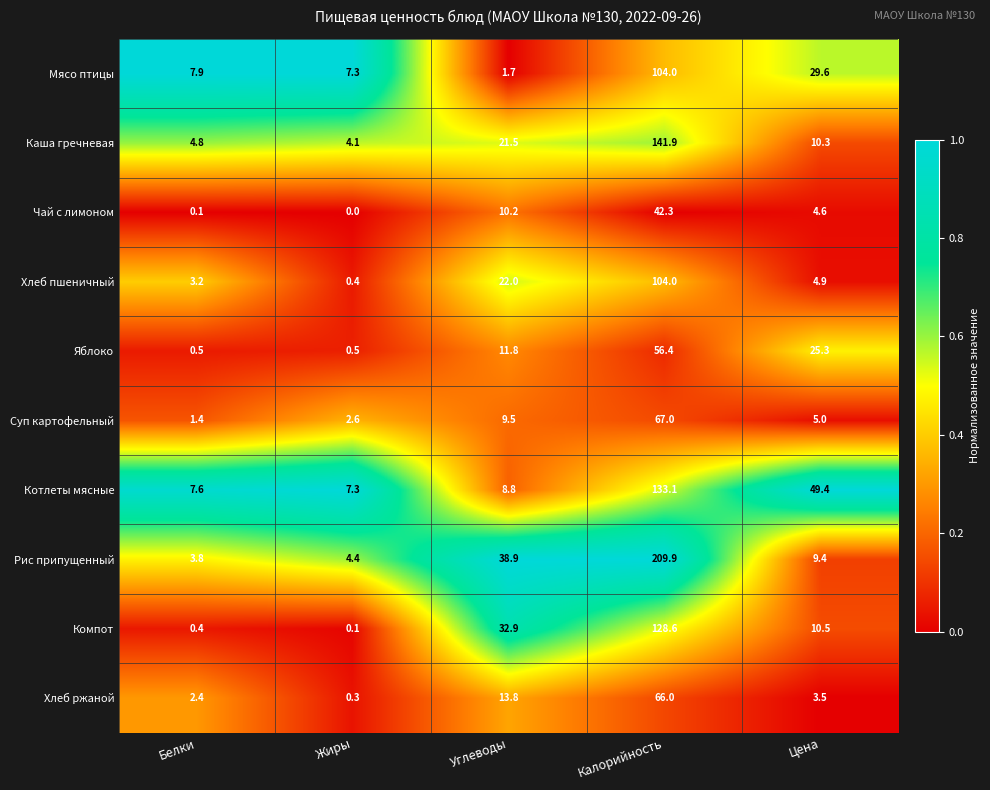

What is the difference between the maximum and second lowest values in the Хлеб ржаной series?

63.6